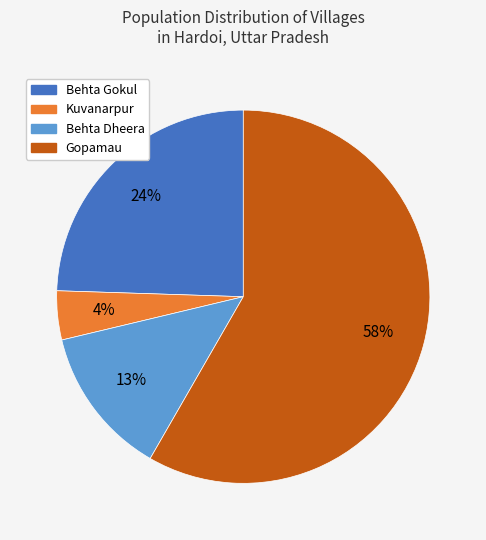

Do Gopamau and Behta Dheera together represent more than half of the pie?

Yes